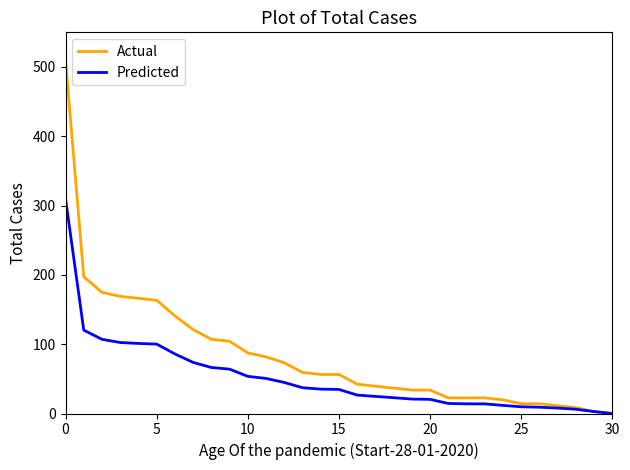

Rank the series by their average value, from highest to lowest.

Actual, Predicted